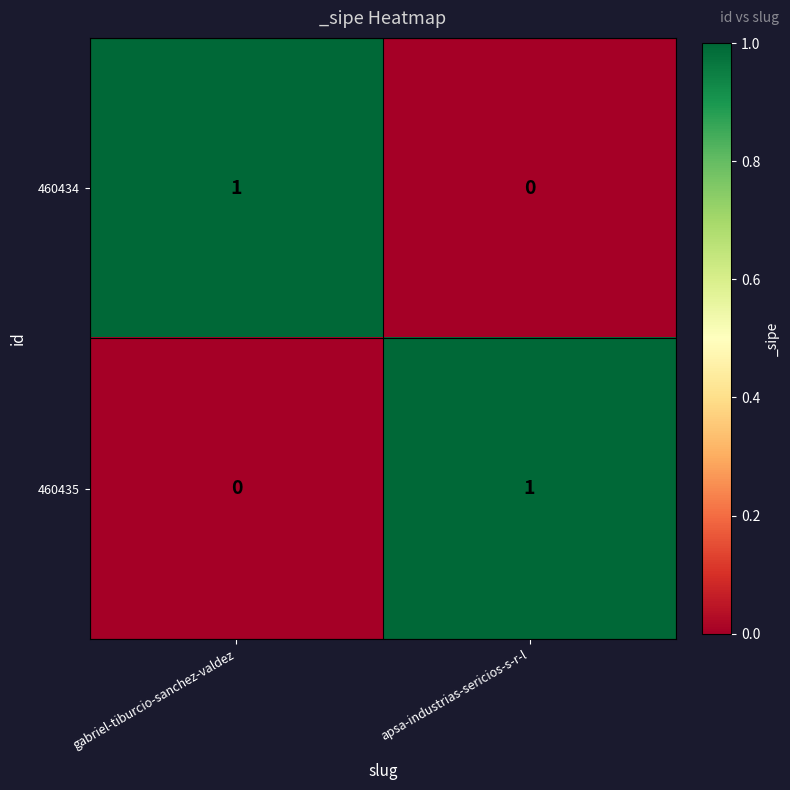

Where is 460435 nearest to the value 0?

gabriel-tiburcio-sanchez-valdez